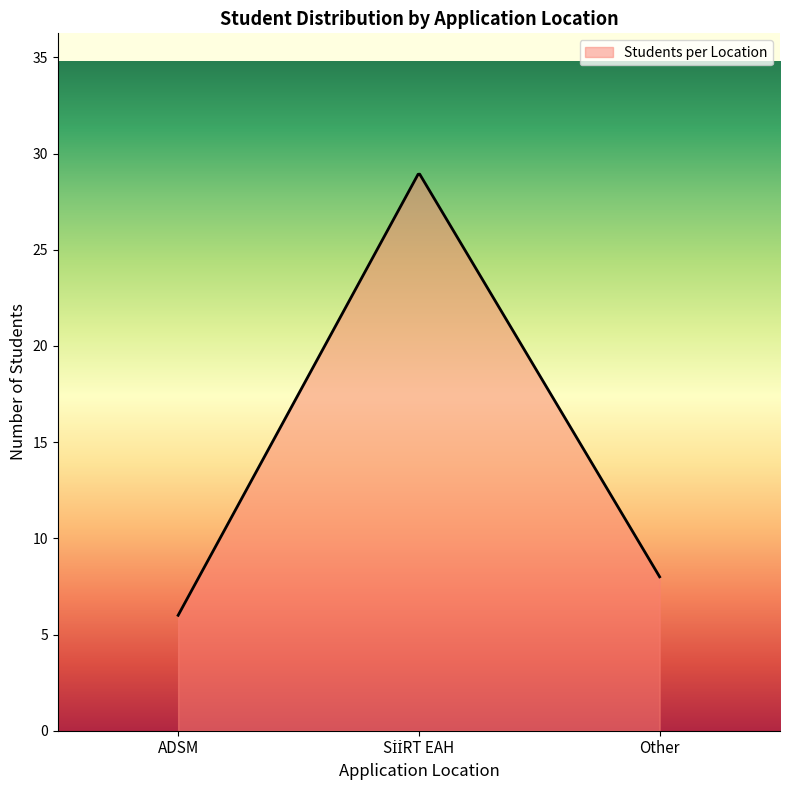

What is the maximum value shown in the chart?

28.9